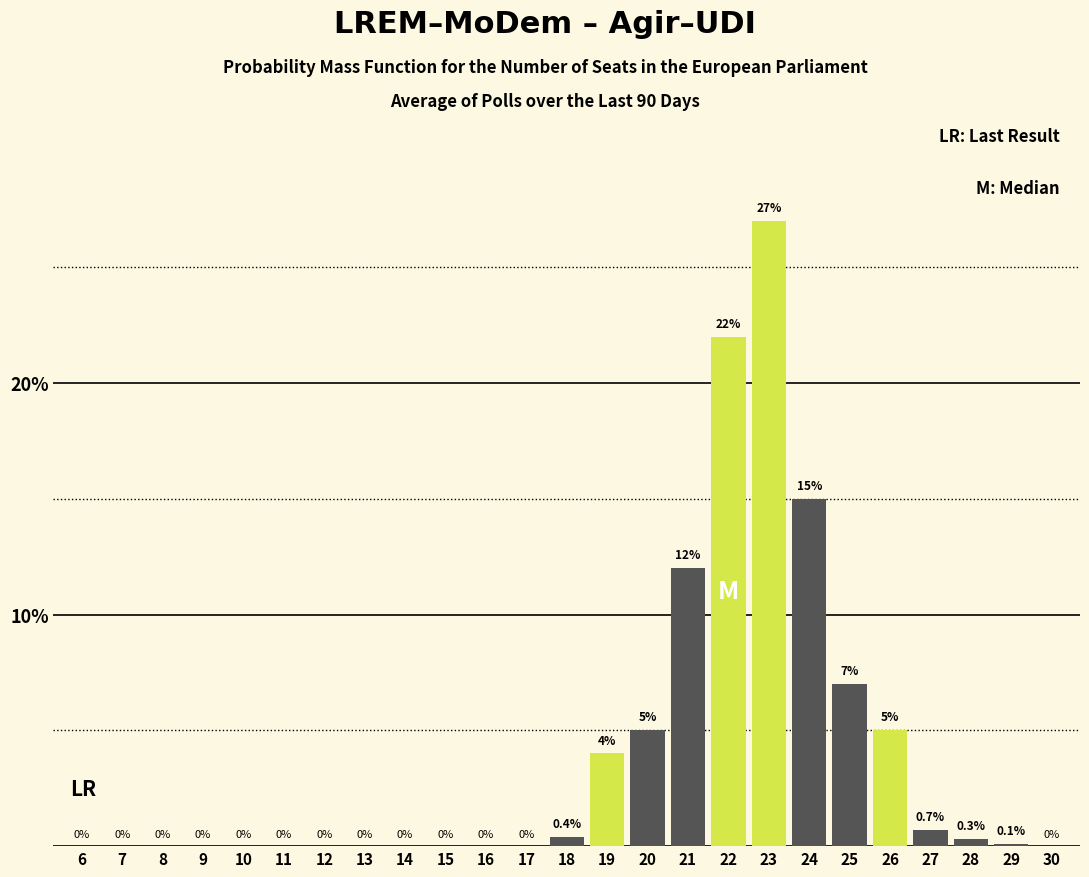

Reading left to right, list all the values displayed in this chart.

6=0.0	7=0.0	8=0.0	9=0.0	10=0.0	11=0.0	12=0.0	13=0.0	14=0.0	15=0.0	16=0.0	17=0.0	18=0.4	19=4.0	20=5.0	21=12.0	22=22.0	23=27.0	24=15.0	25=7.0	26=5.0	27=0.7	28=0.3	29=0.1	30=0.0